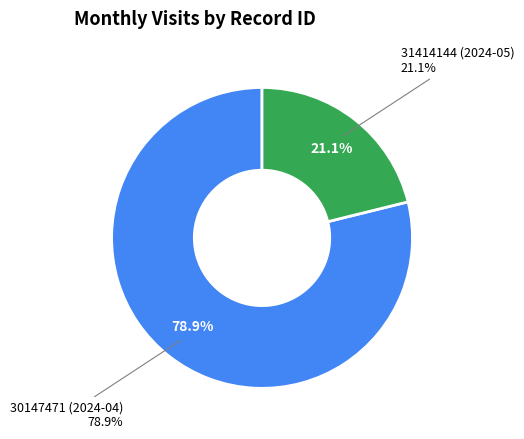

What is the change in value from 30147471 (2024-04) to 31414144 (2024-05)?

-131